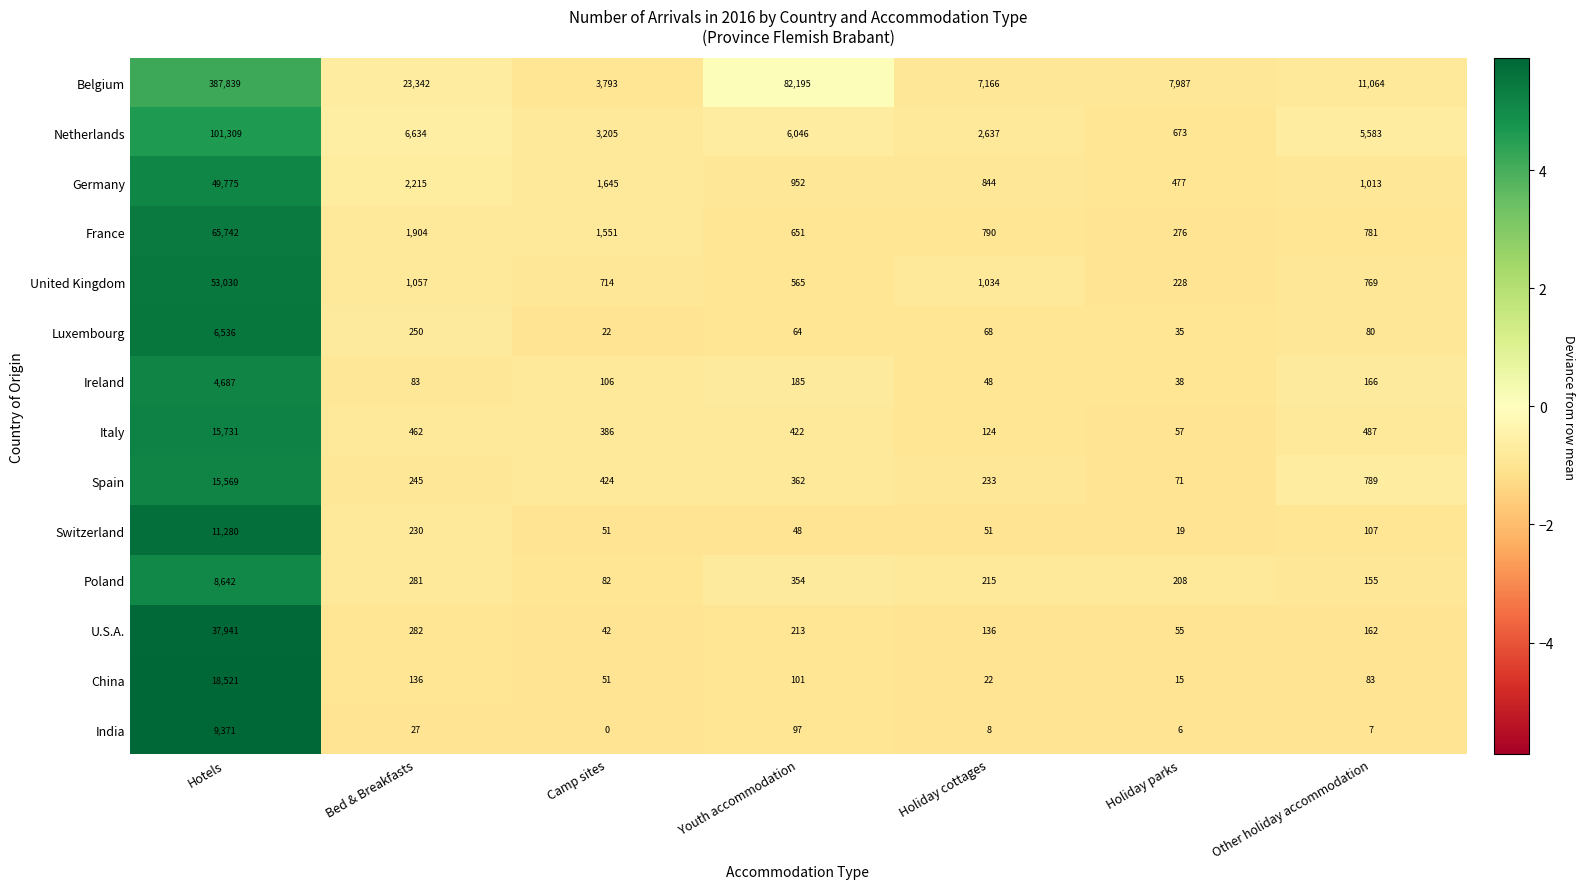

At Youth accommodation, list the series in order from largest to smallest.

Belgium, Netherlands, Germany, France, United Kingdom, Italy, Spain, Poland, U.S.A., Ireland, China, India, Luxembourg, Switzerland